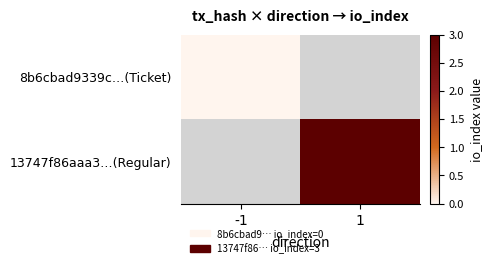

Which has a higher value, -1 or 1?

1